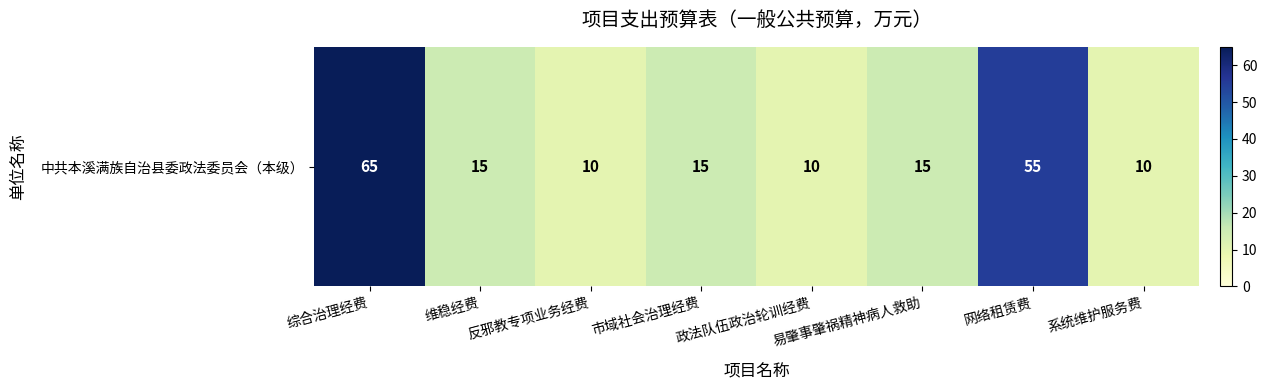

What is the difference between the maximum and minimum values?

55